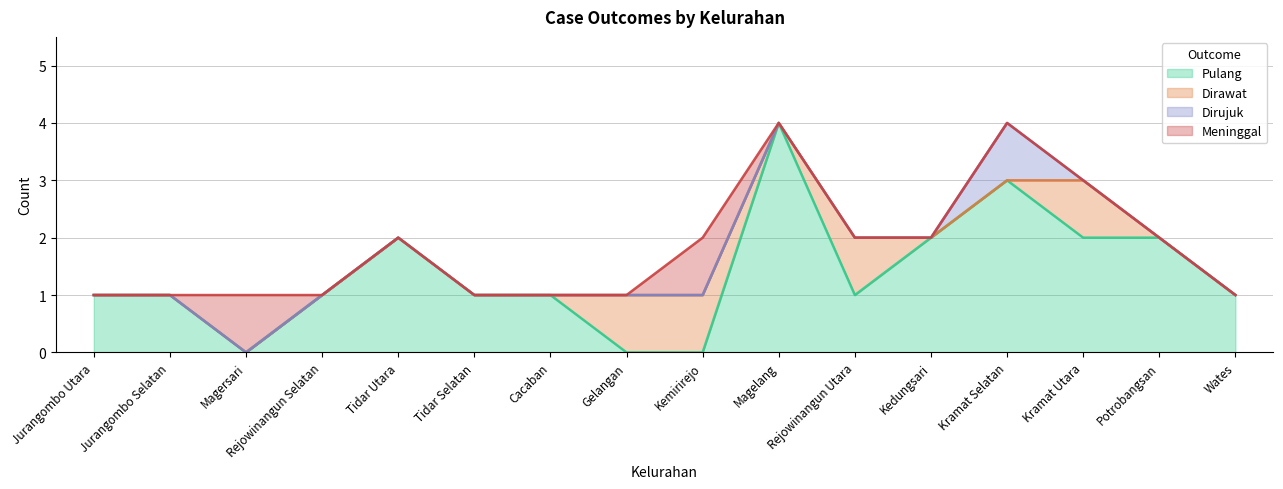

Where do Meninggal and Pulang first cross each other?

Jurangombo Selatan and Magersari